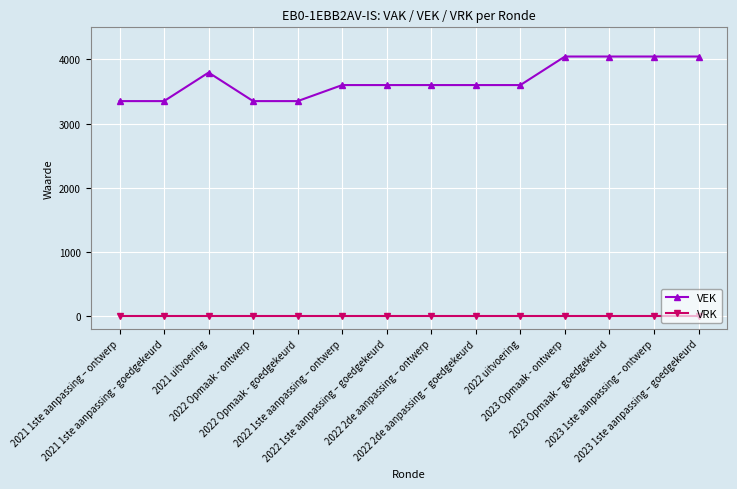

How many data points does each series have?

14